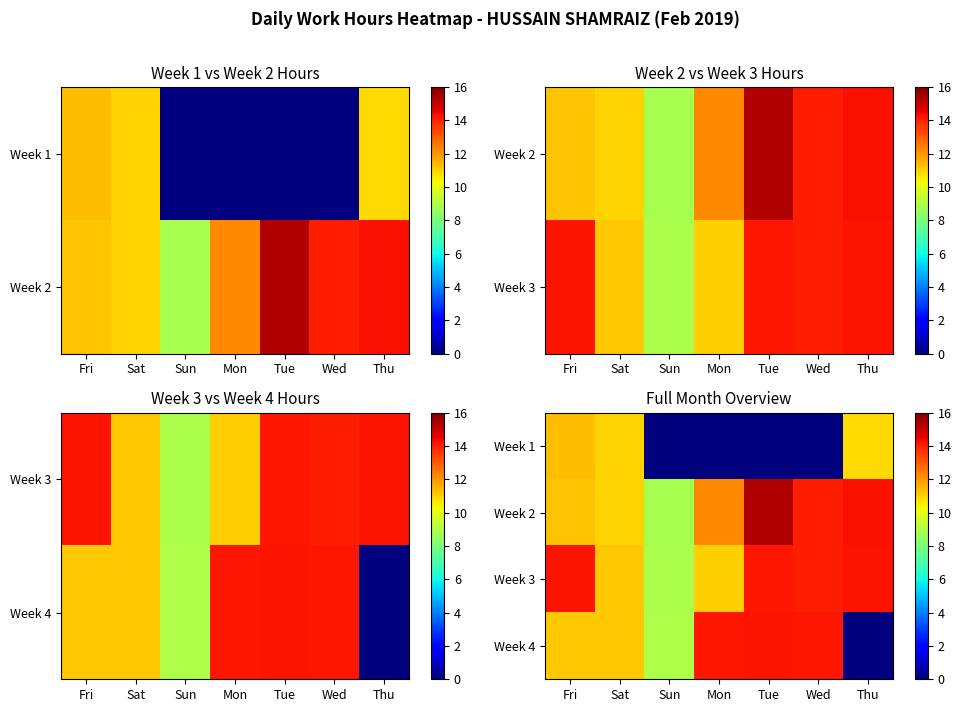

How many data points in Week 2 are less than 12?

3